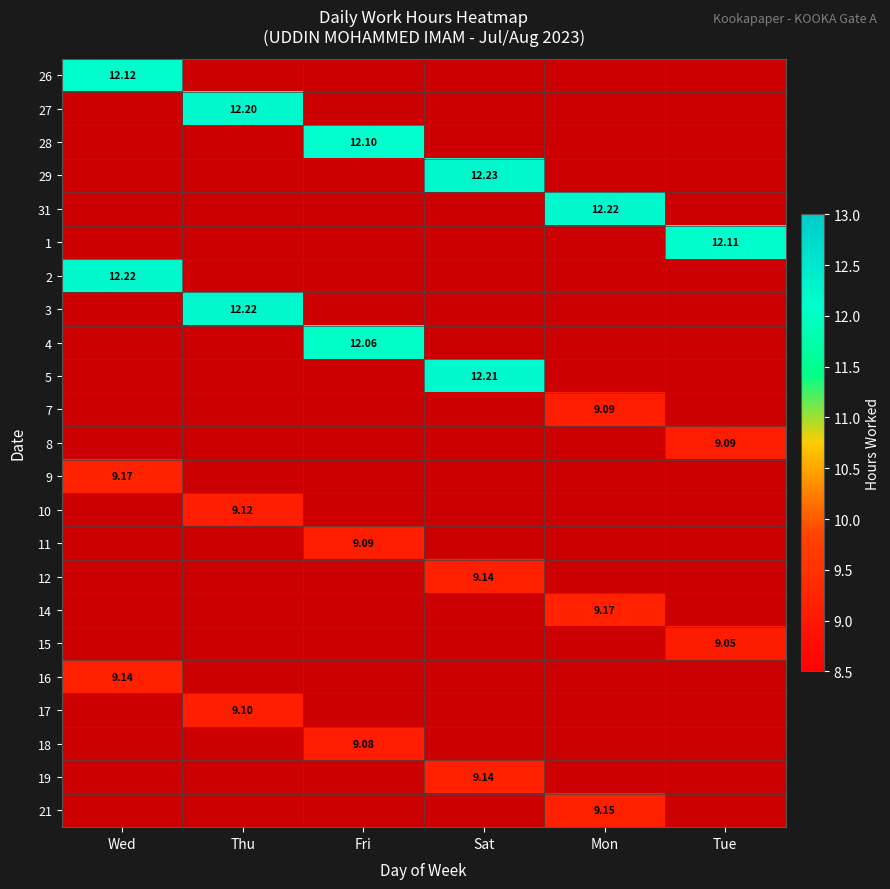

How many positive values does the 16 series have?

1